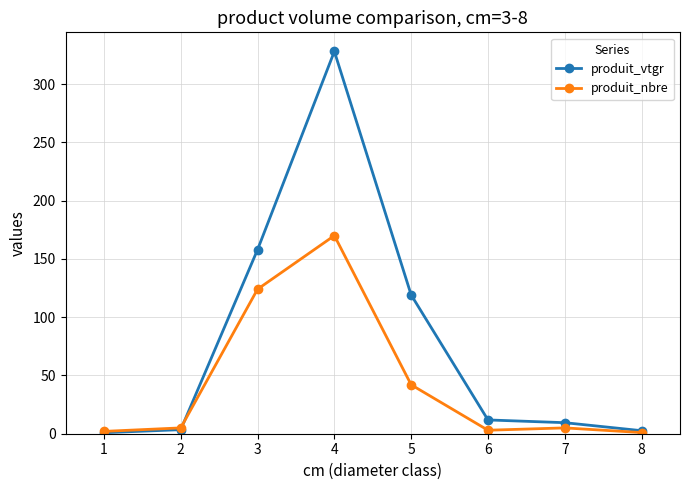

Which series has the largest total across all categories?

produit_vtgr